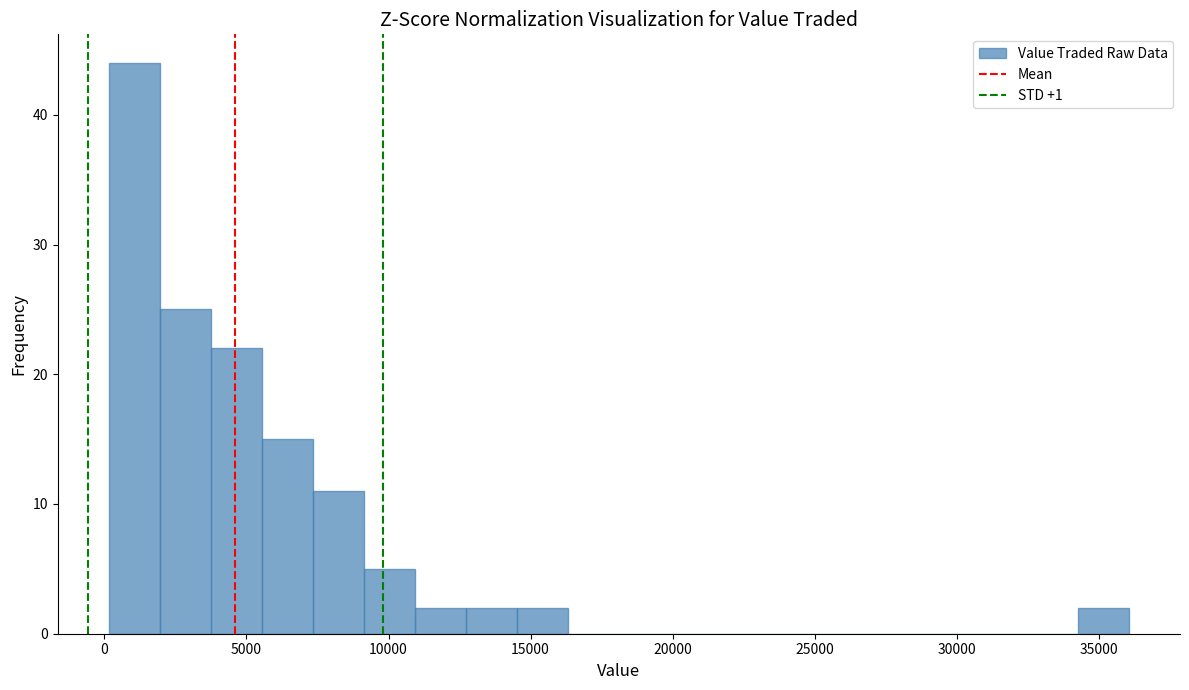

Read against the x-axis, roughly where is the centre of the tallest bar?

1000